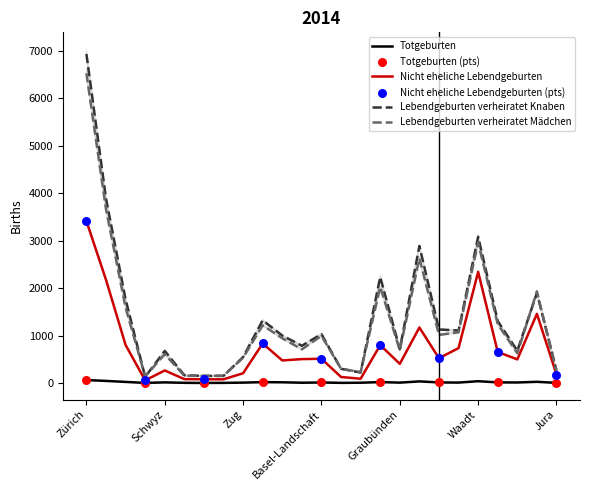

At how many categories does at least one series exceed 366?

18